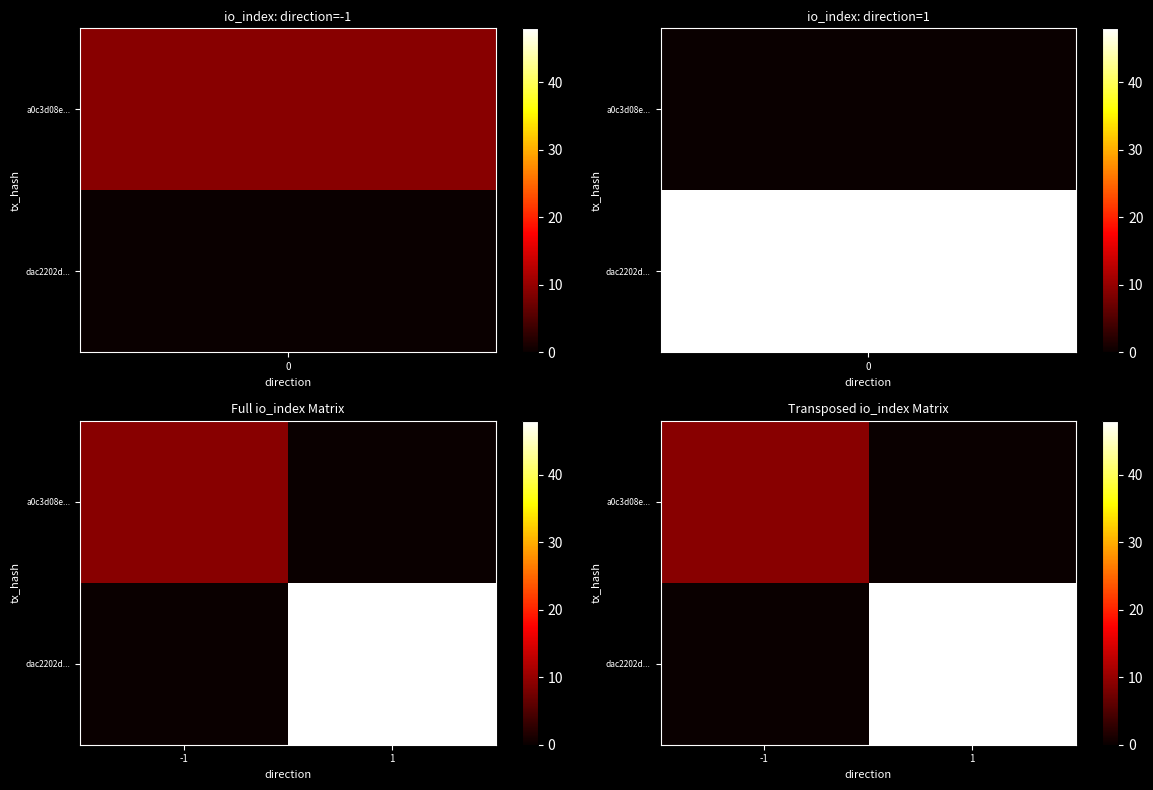

At which label does dac2202d... reach its peak?

1